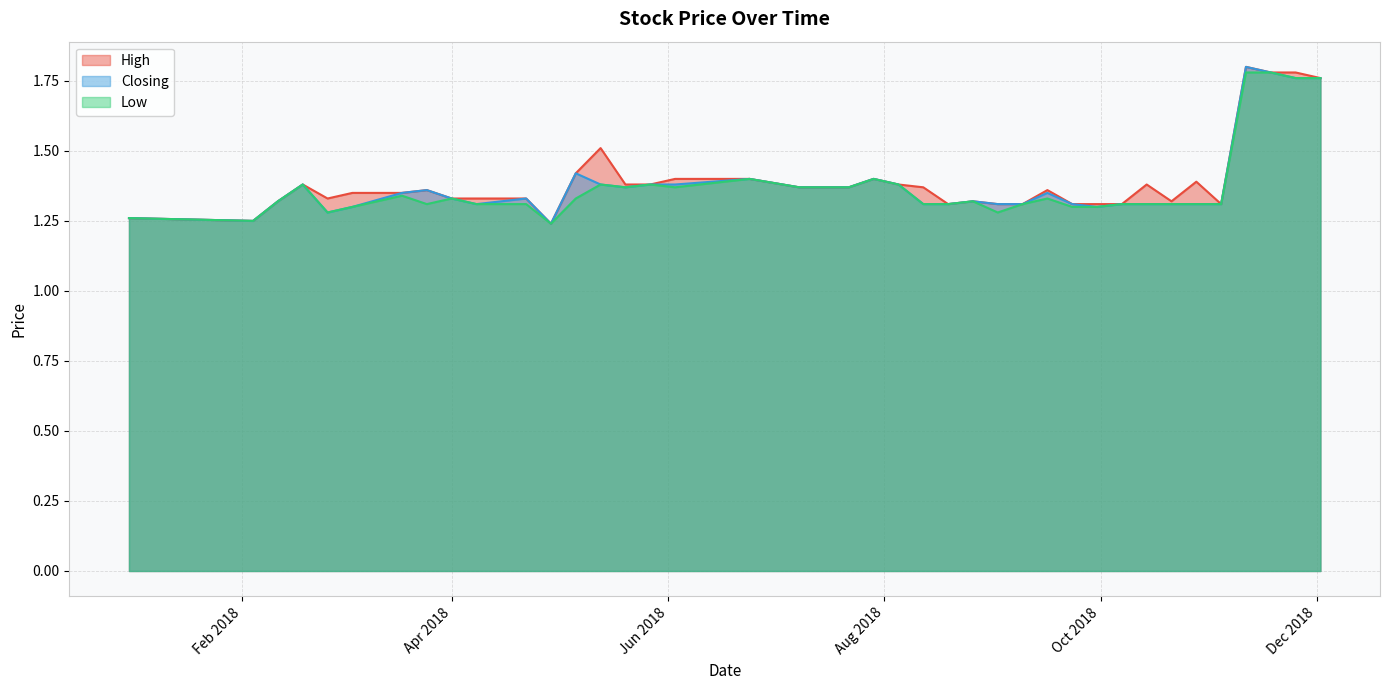

True or false: Closing and Low cross at least once.

False